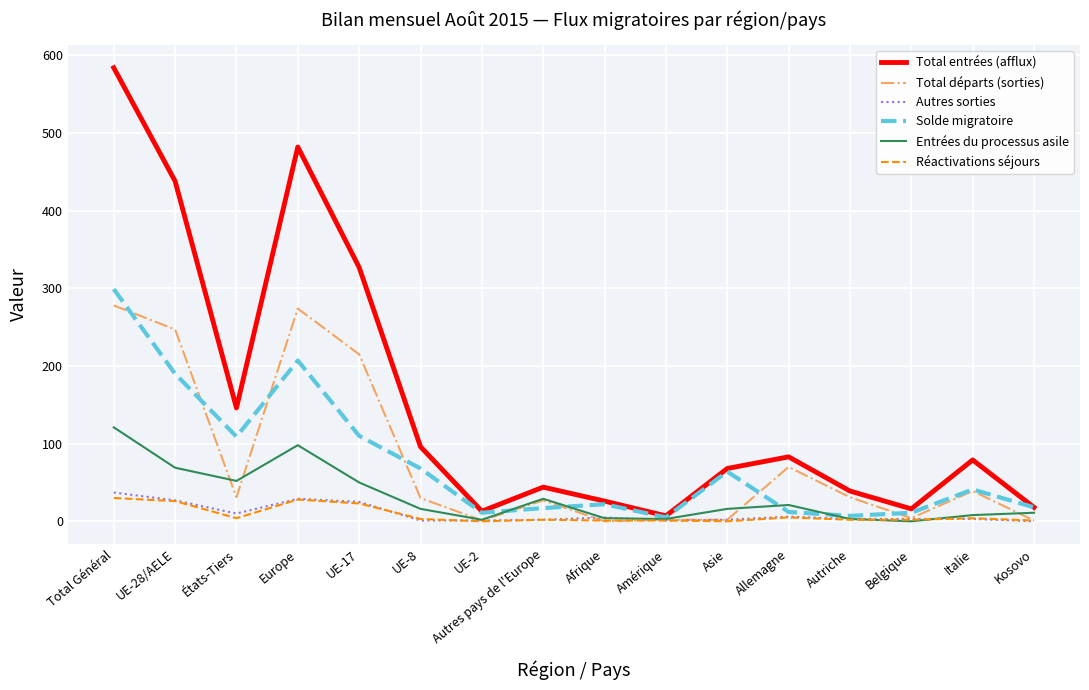

True or false: Total entrées (afflux) has more than 0 points higher than both neighbors.

True